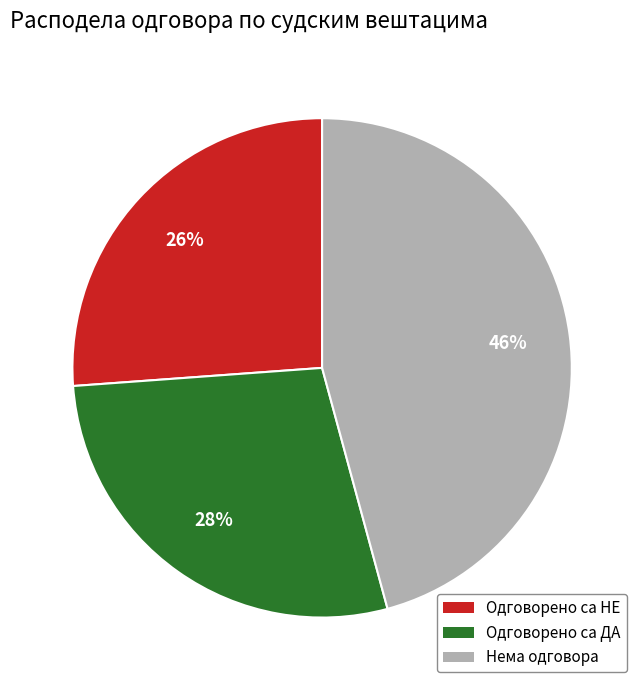

Does any single category account for the majority?

No